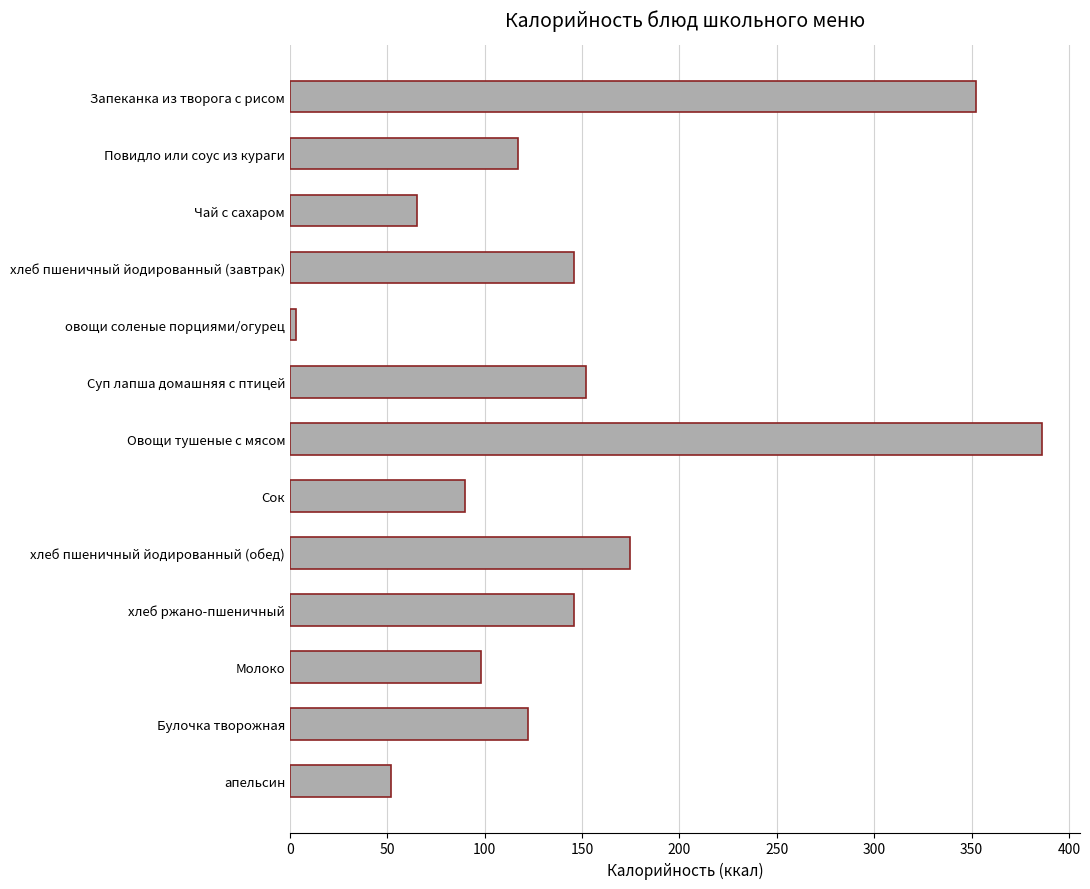

What is the value of the 9th bar from the top?

174.8